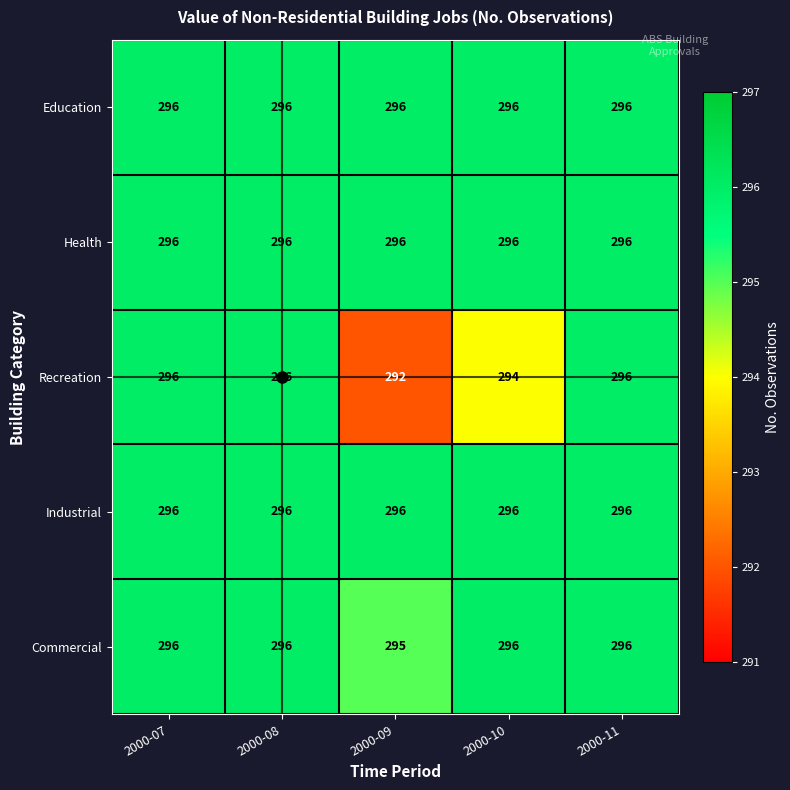

What is the sum of the Industrial values at 2000-07 and 2000-08?

592